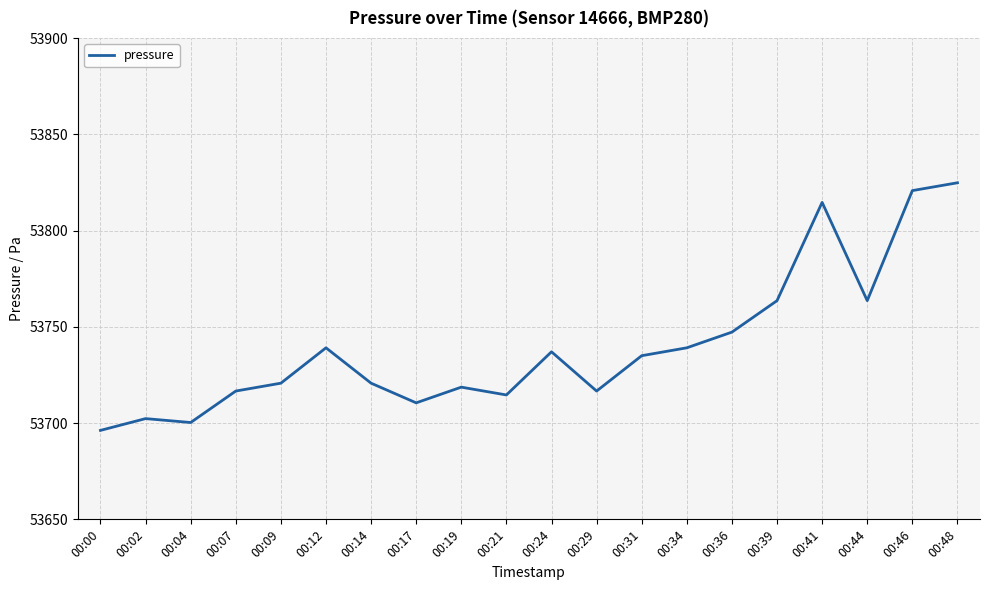

Is it true that the value at 00:12 is 76249.7?

False